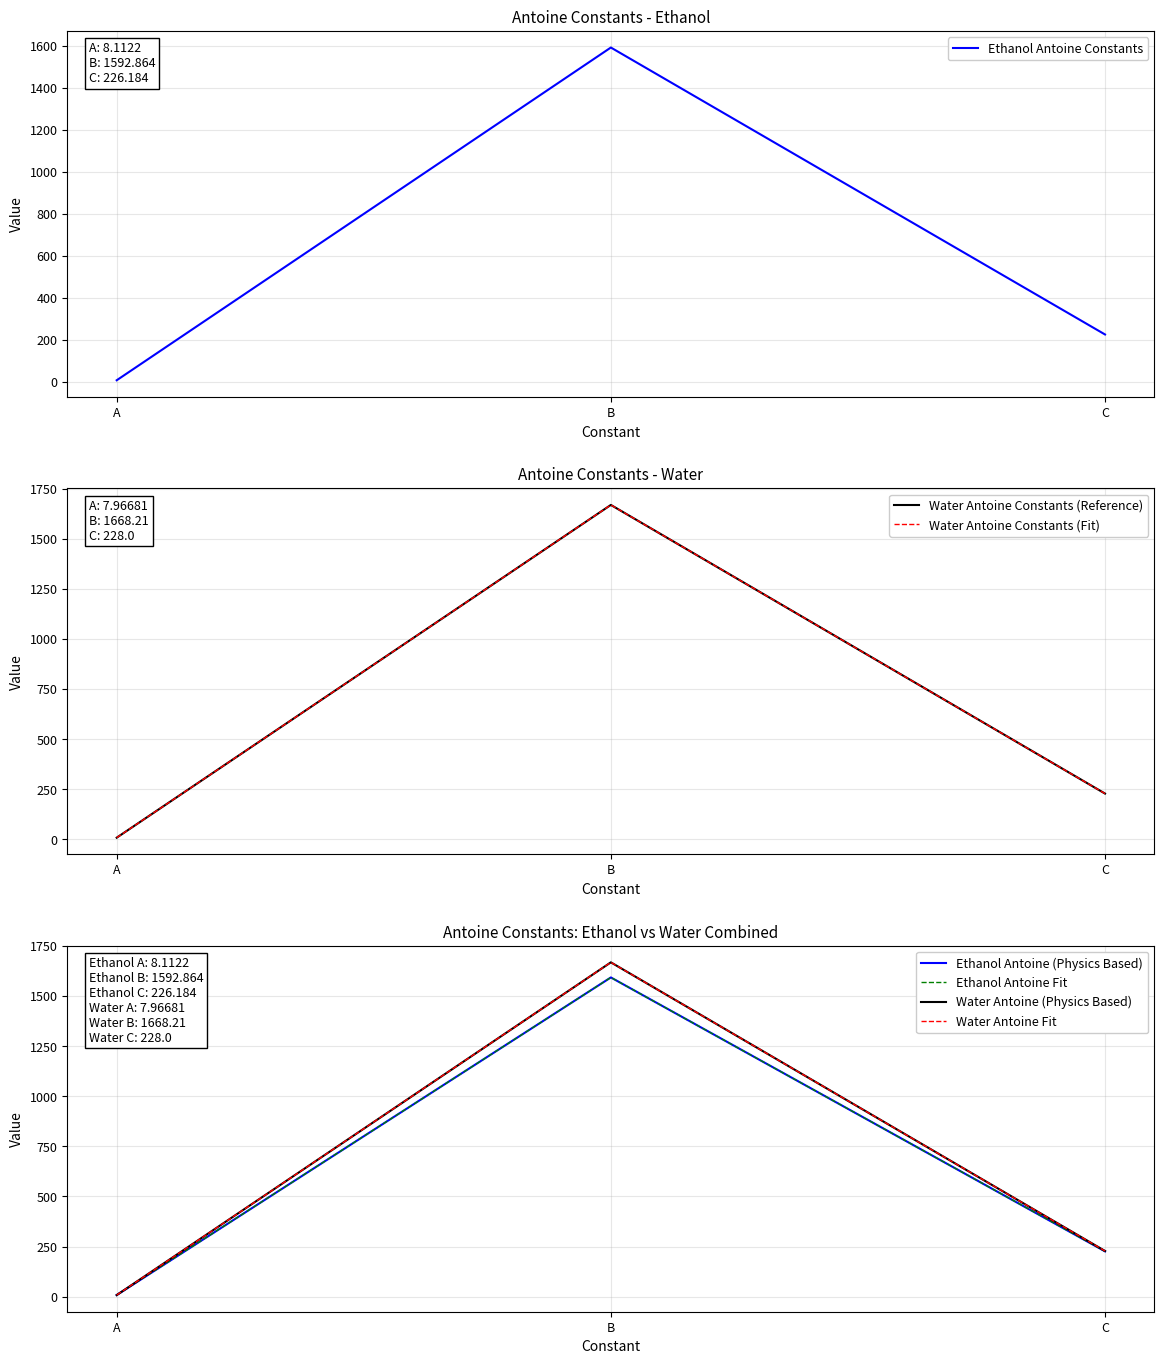

Reading right to left, list all the values displayed in this chart.

Ethanol Antoine (A, B, C): C=226.2	B=1592.9	A=8.1
Water Antoine (A, B, C): C=228.0	B=1668.2	A=8.0